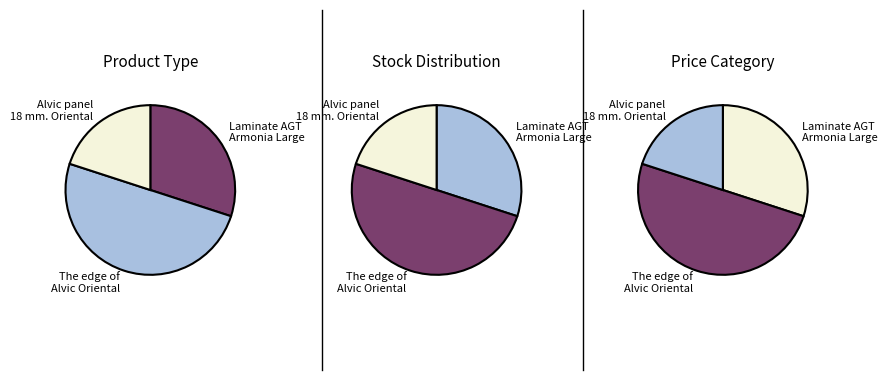

Does The edge of Alvic Oriental (232801839) account for over 50% of the chart?

No